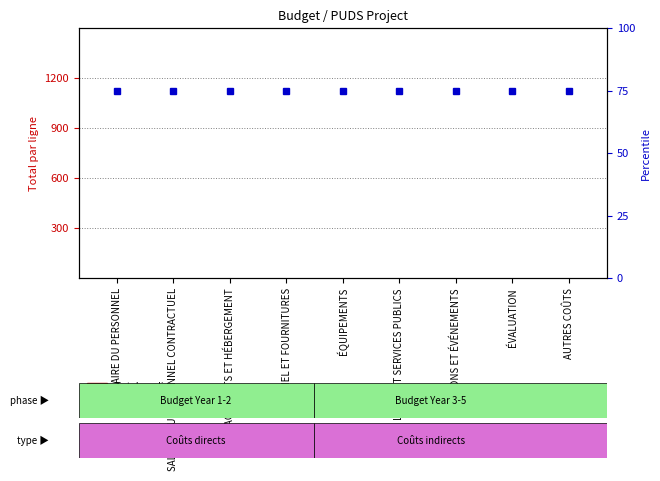

List the series in order of their overall mean, lowest first.

Total par ligne, percentile rank within the sample